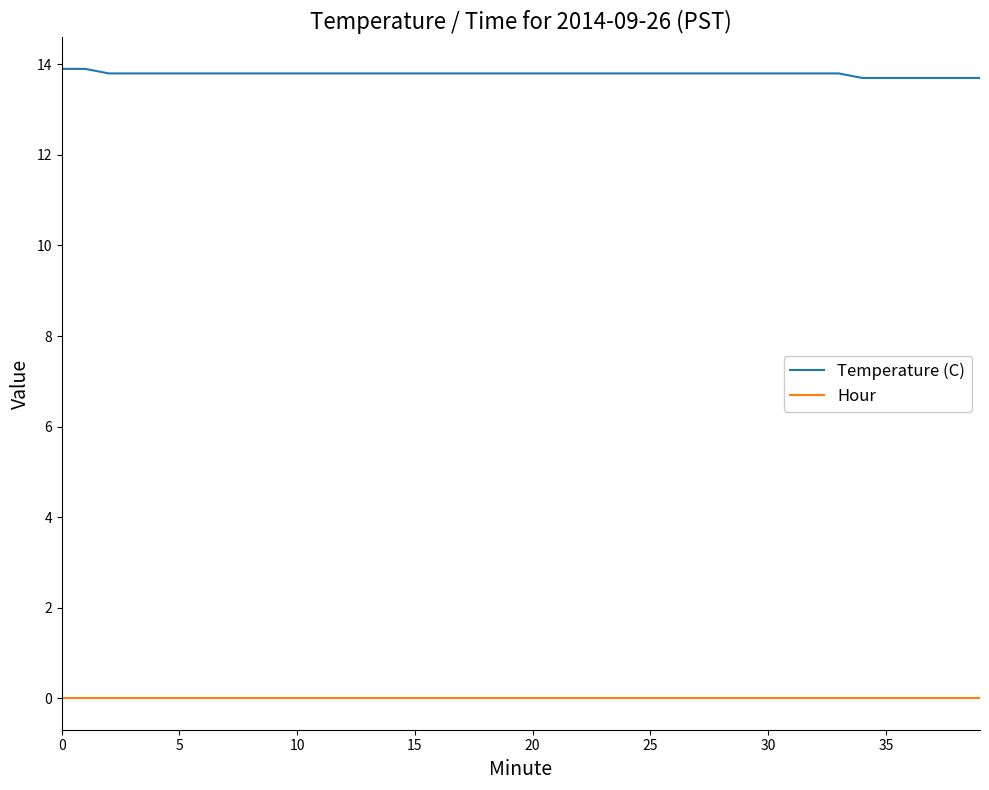

True or false: Temperature (C) and Hour intersect in this chart.

False